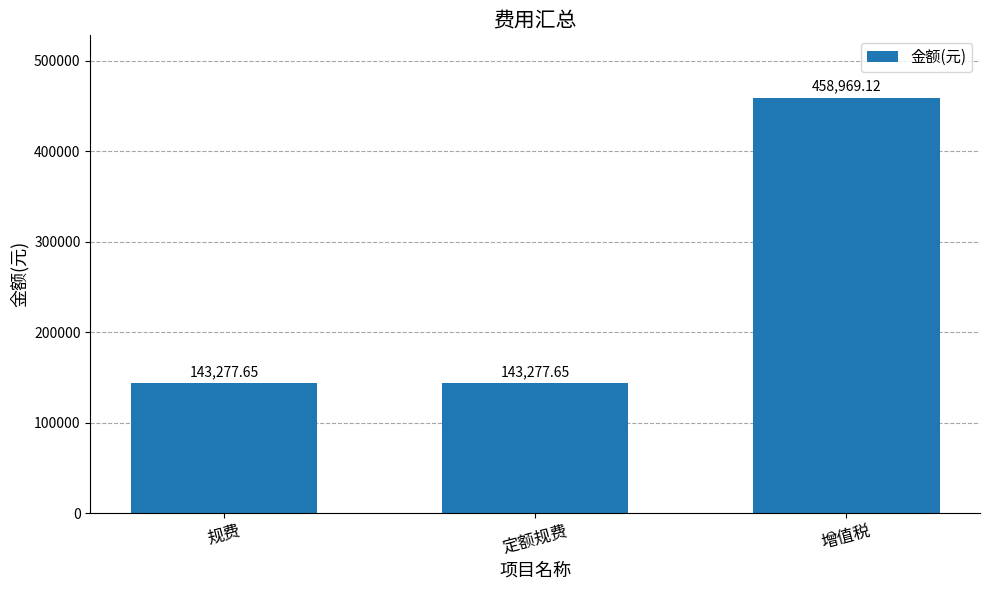

The value at 定额规费 is 60909.0. True or false?

False